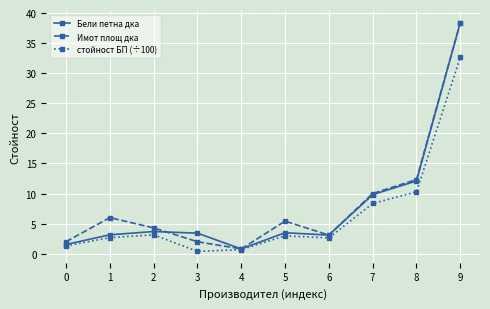

Count the number of categories in the chart.

10